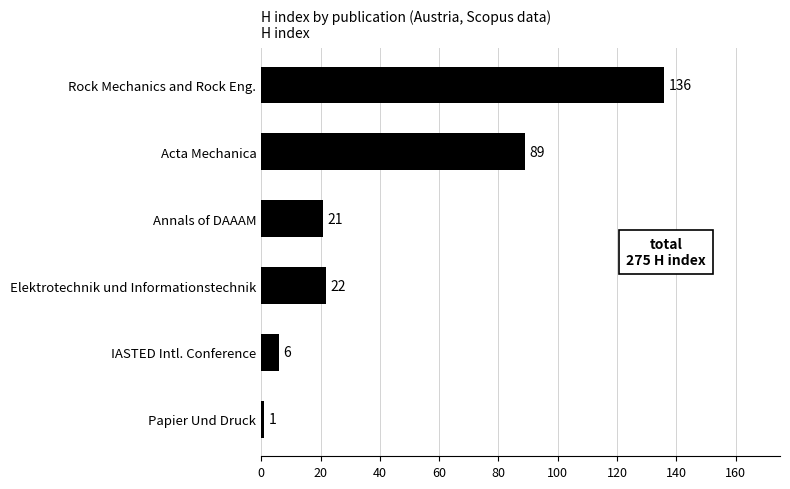

What is the sum of all values?

275